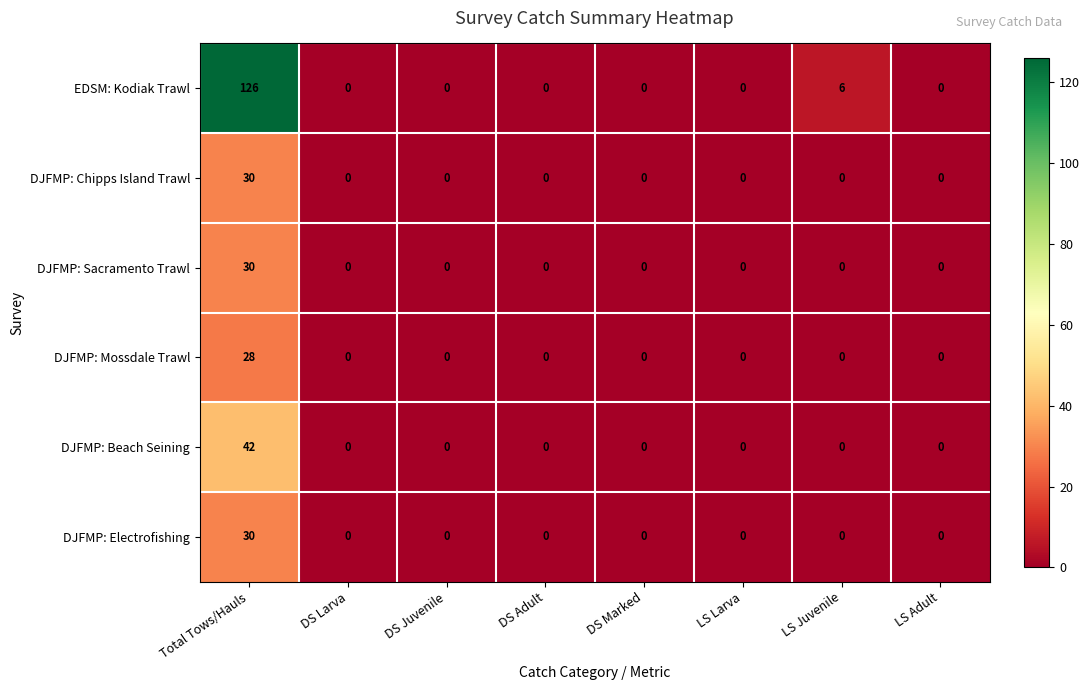

What is the difference between the maximum and minimum values in the DJFMP: Electrofishing series?

30